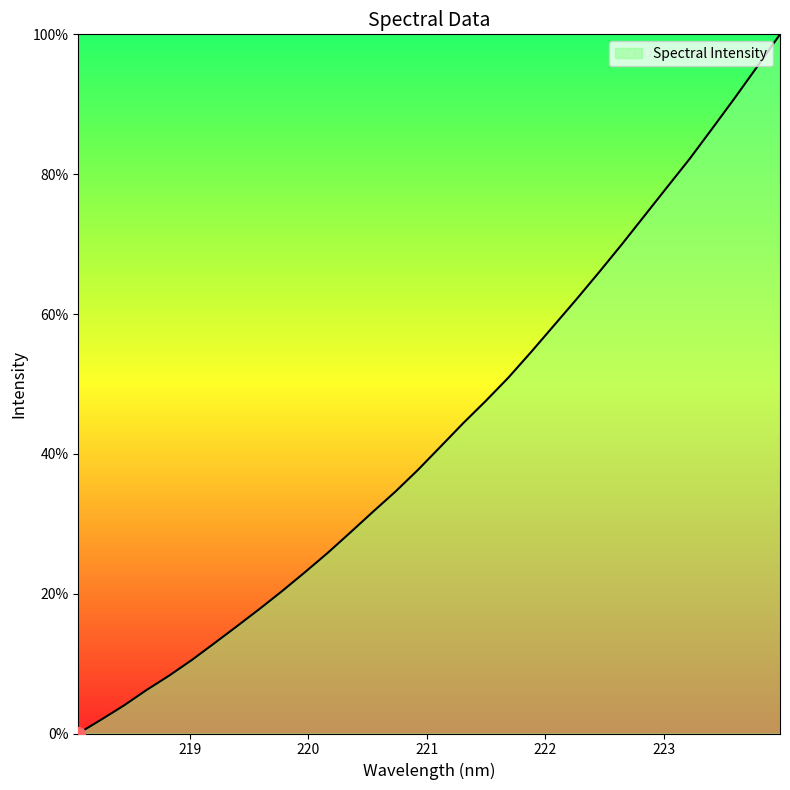

What is the difference between the maximum and minimum values?

100.0